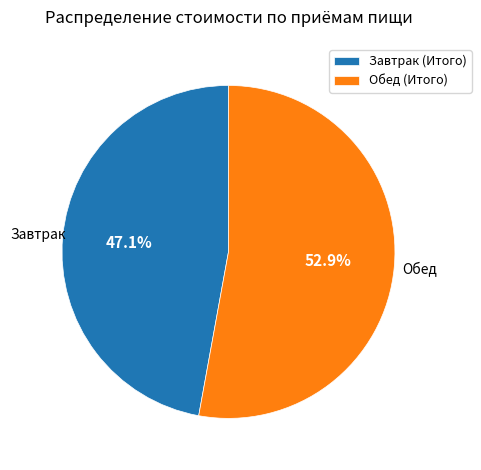

Which slice is the largest?

Обед (Итого)